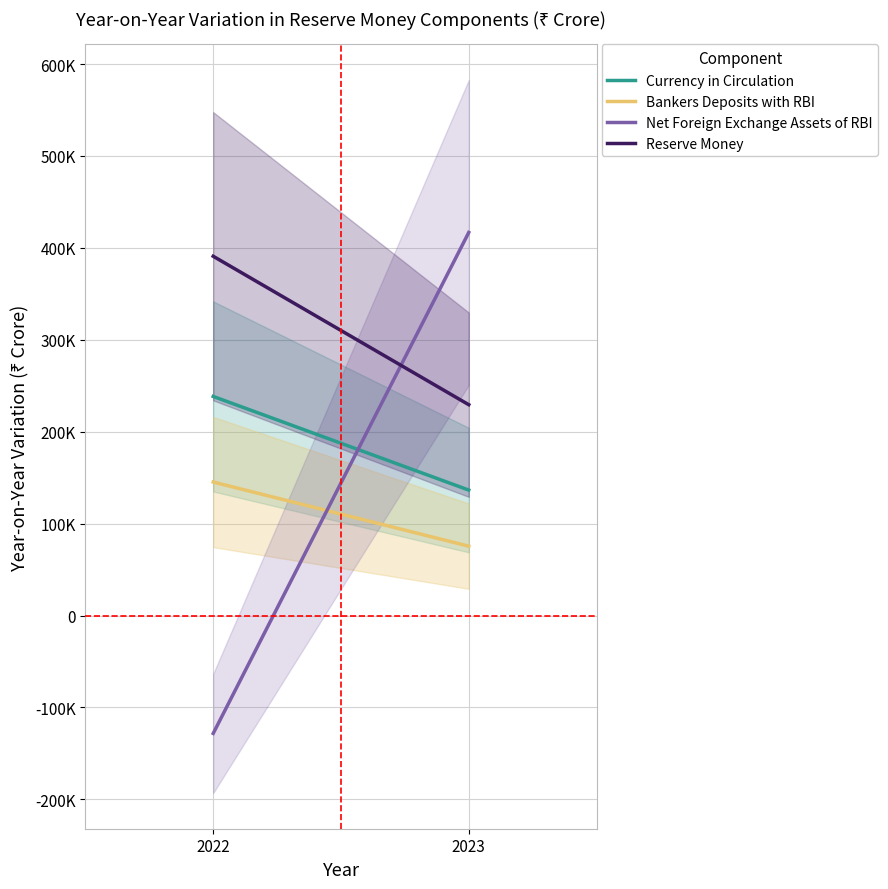

What is the spread (max minus min) of values at 2022?

519133